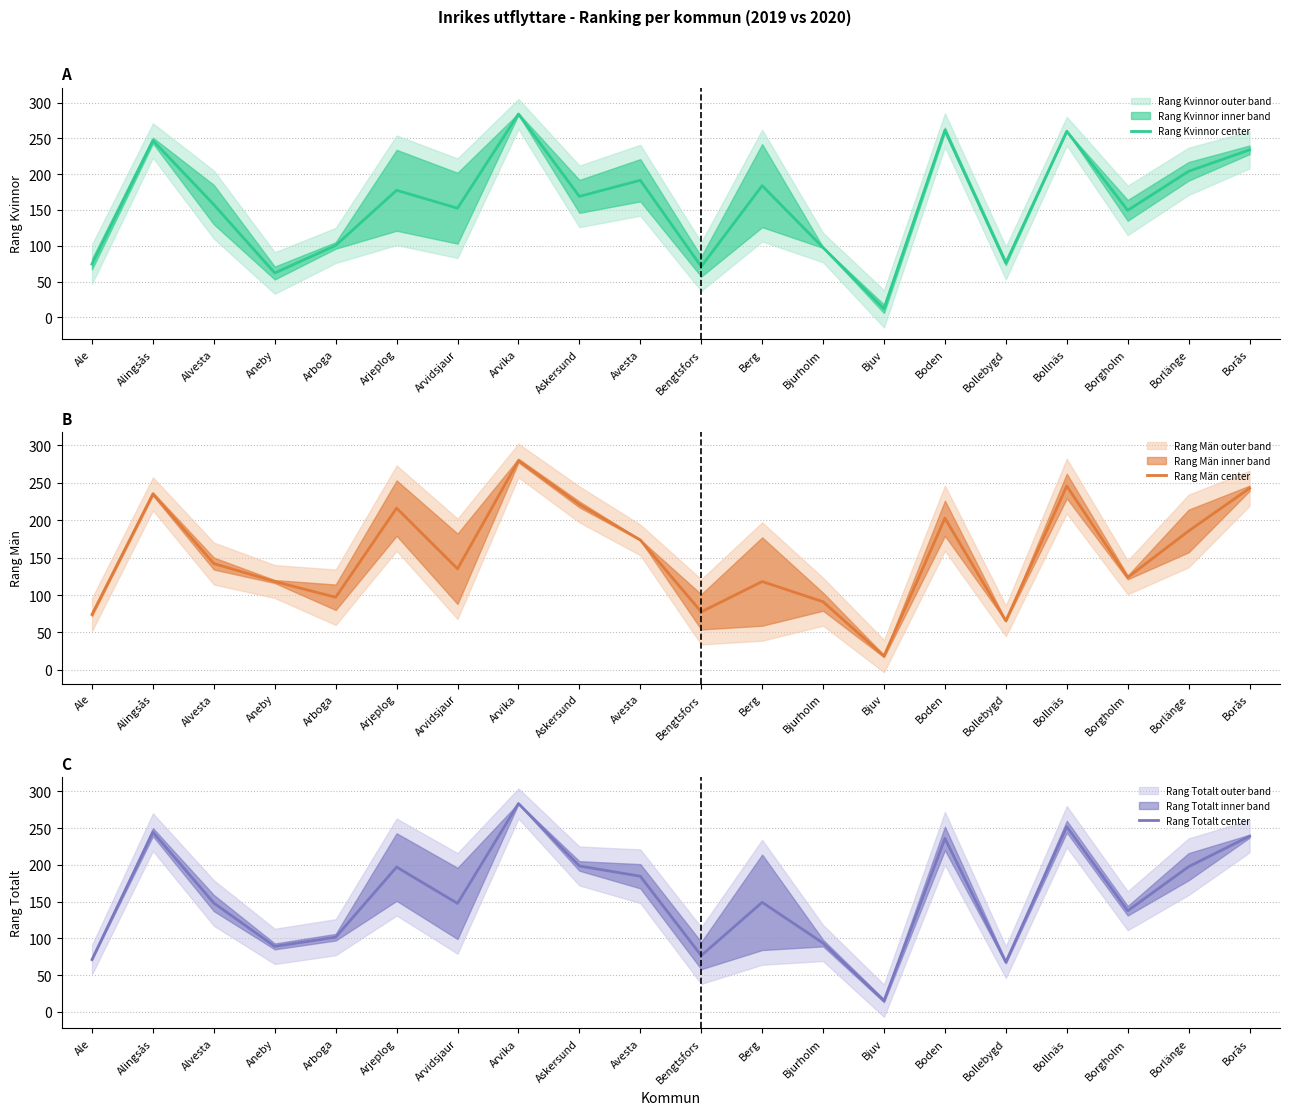

Which series ends up on top after the final intersection of Rang Kvinnor center and Rang Män center?

Rang Män center